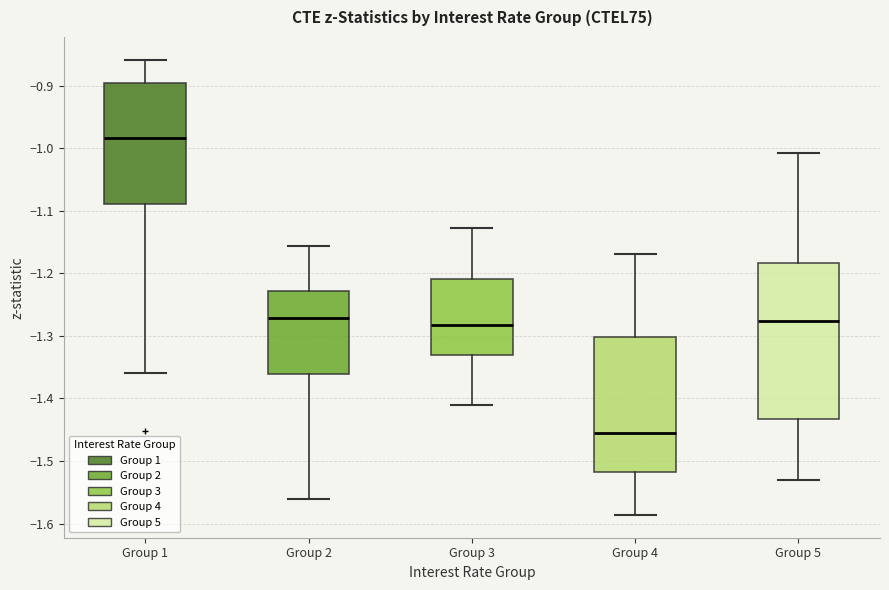

Which box's median line is the highest?

Group 1